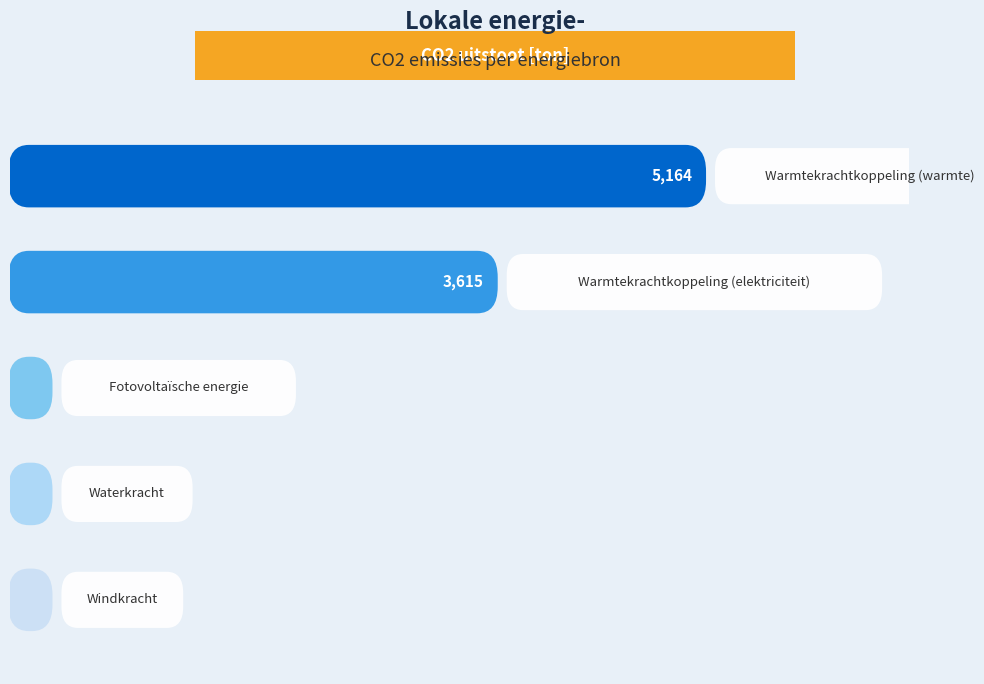

What is the greatest value displayed?

5163.7